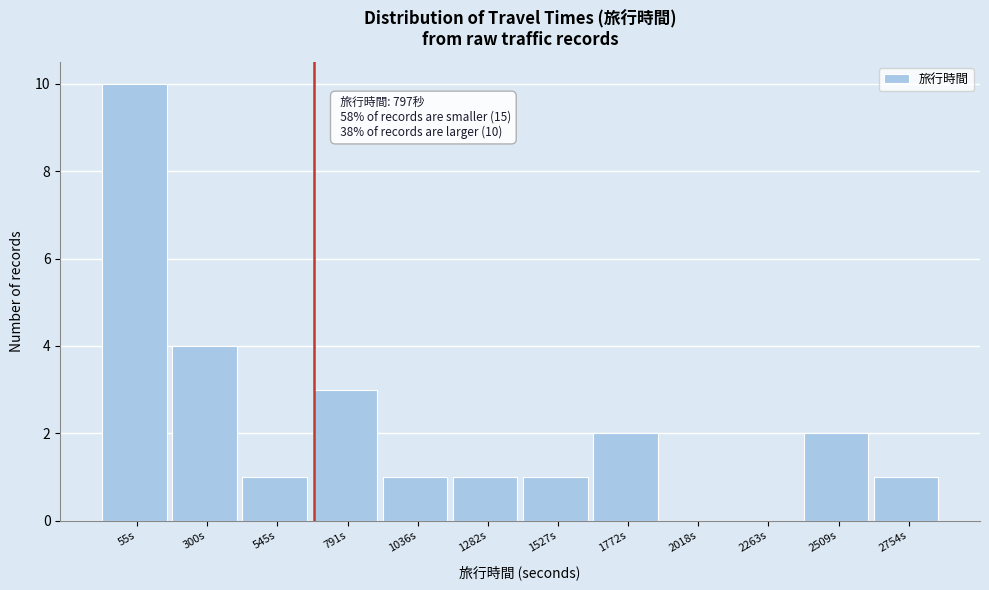

Reading left to right, list all the values displayed in this chart.

55s=10	300s=4	545s=1	791s=3	1036s=1	1282s=1	1527s=1	1772s=2	2018s=0	2263s=0	2509s=2	2754s=1